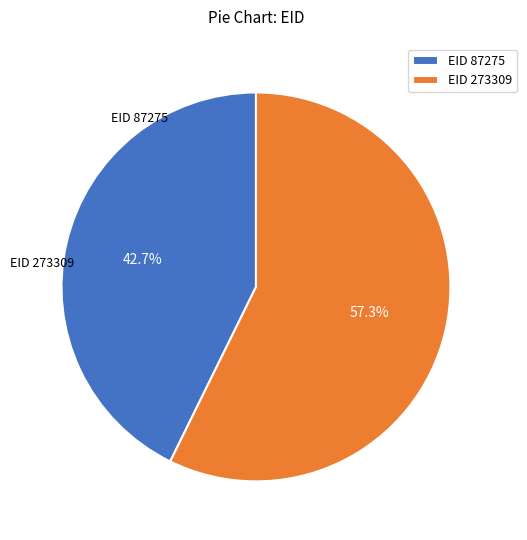

What percentage do EID 87275 and EID 273309 together represent?

100.0%